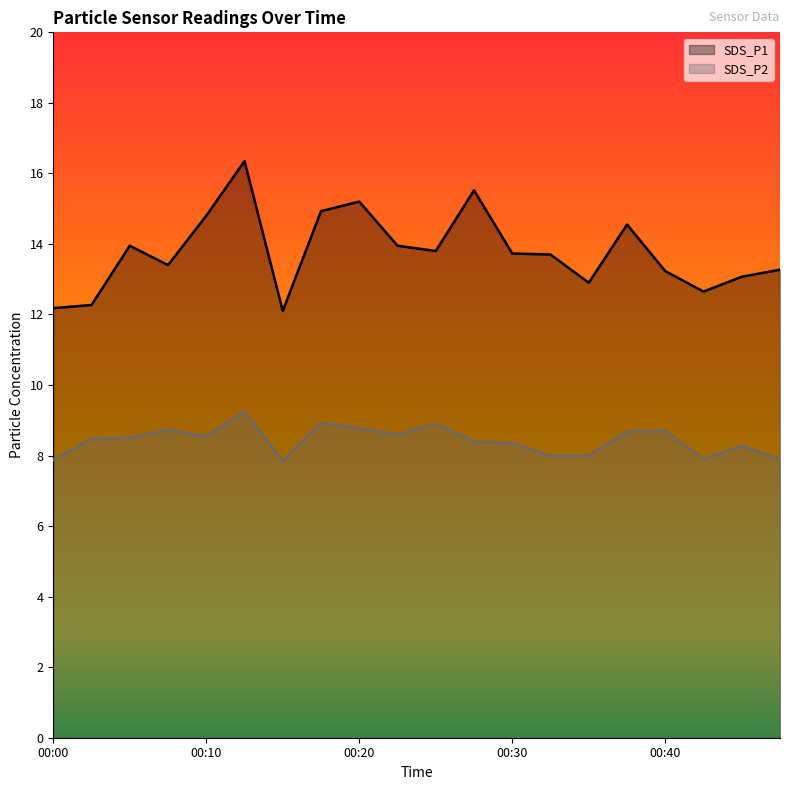

Which series has the widest spread of values?

SDS_P1